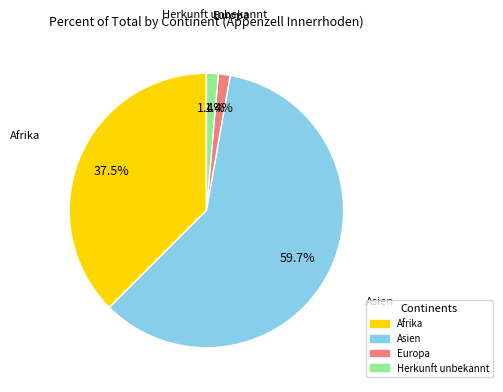

To the nearest percent, what is the difference between the Asien and Herkunft unbekannt slice percentages?

58%